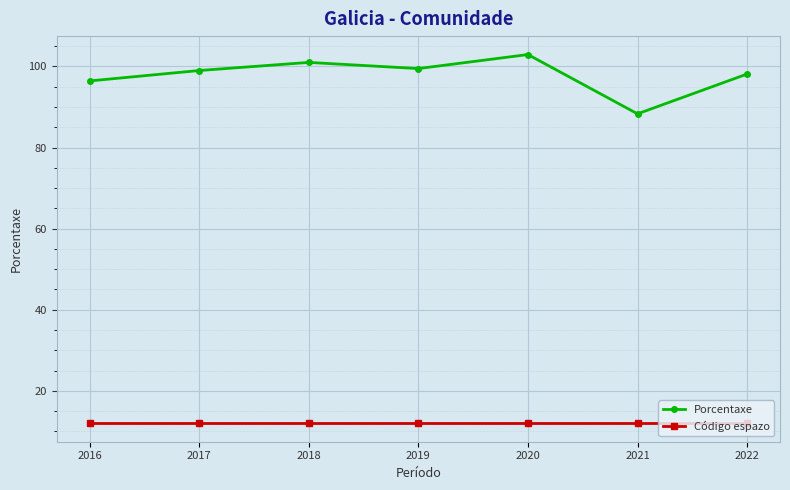

What is the sum of the Código espazo values at 2018 and 2020?

24.0